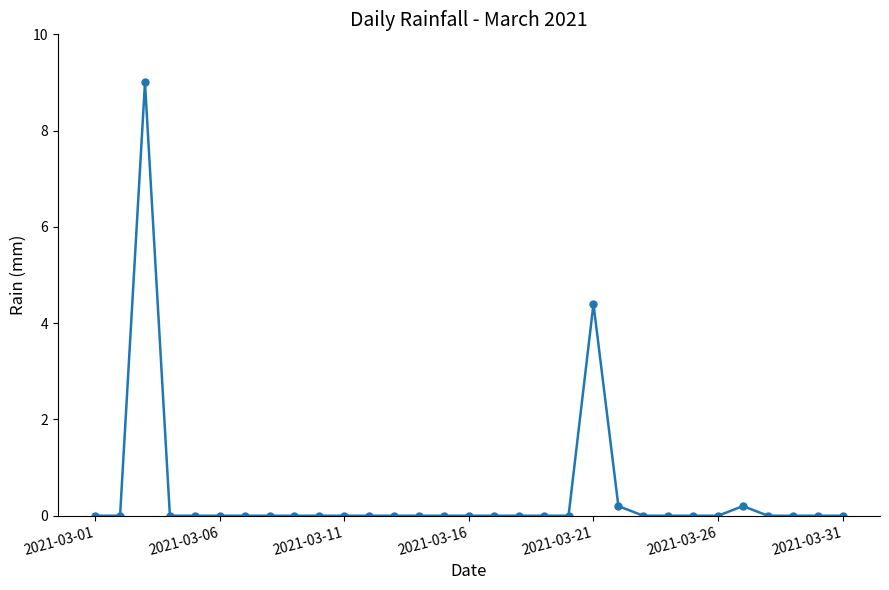

How many lines are shown in the chart?

1